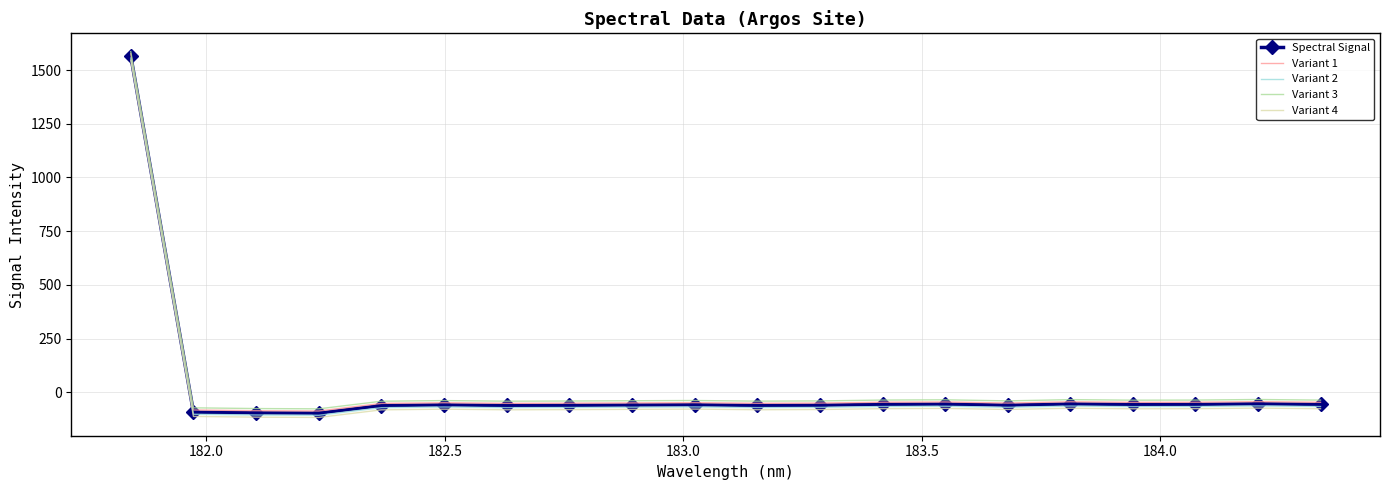

What is the lowest value of the Variant 1 series?

-86.3